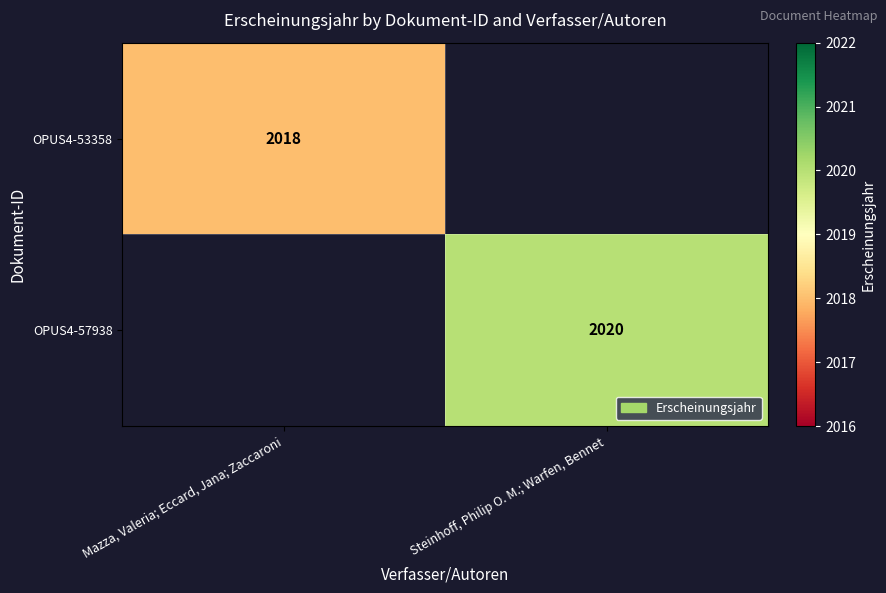

The value of OPUS4-53358 at Mazza, Valeria; Eccard, Jana; Zaccaroni is 2018. True or false?

True